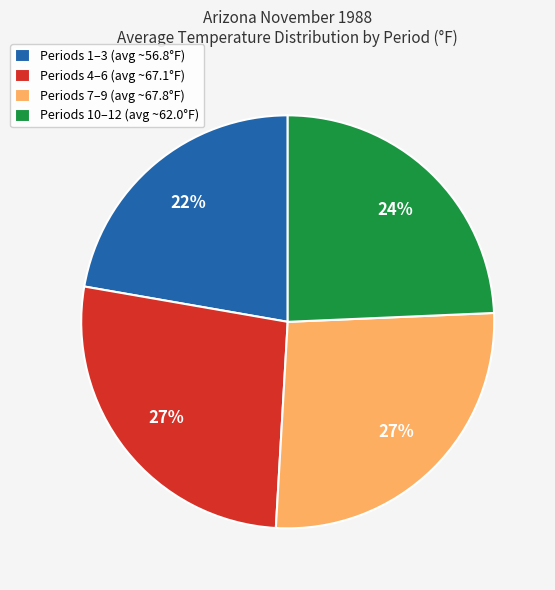

Is it true that Periods 4–6 (avg ~67.1°F) is 13% of the pie?

False